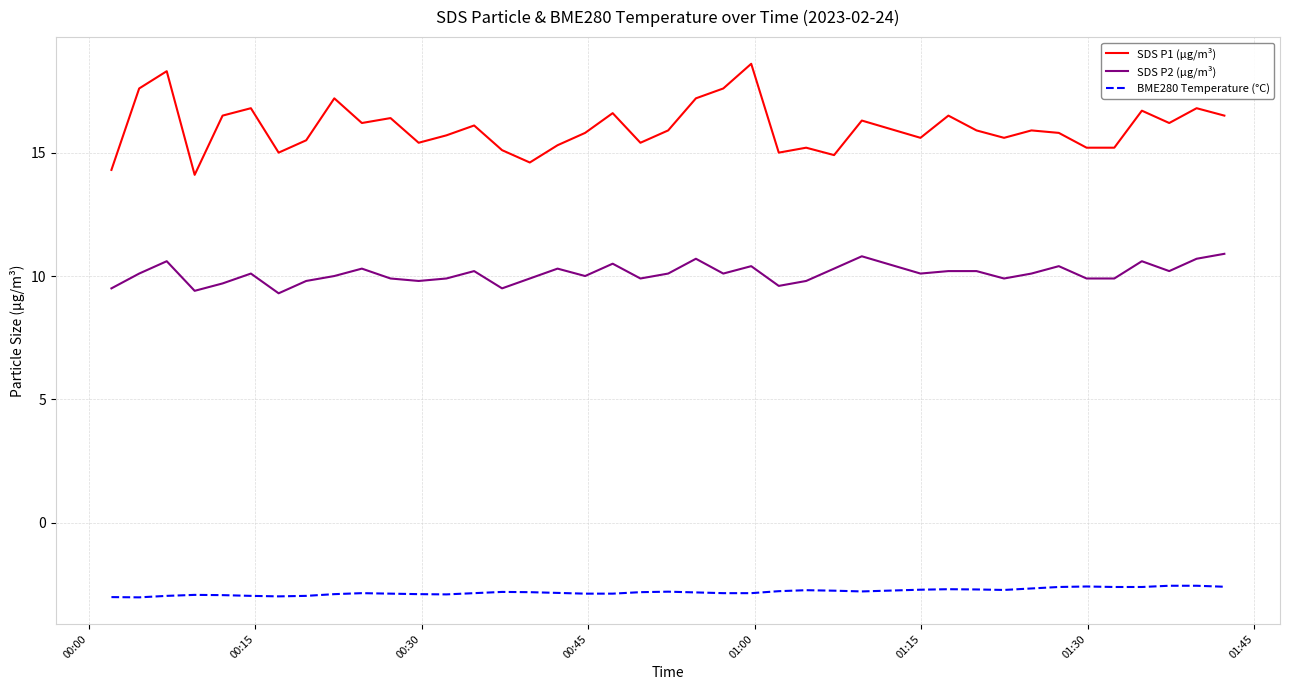

What is the minimum value for BME280 Temperature (°C)?

-3.0